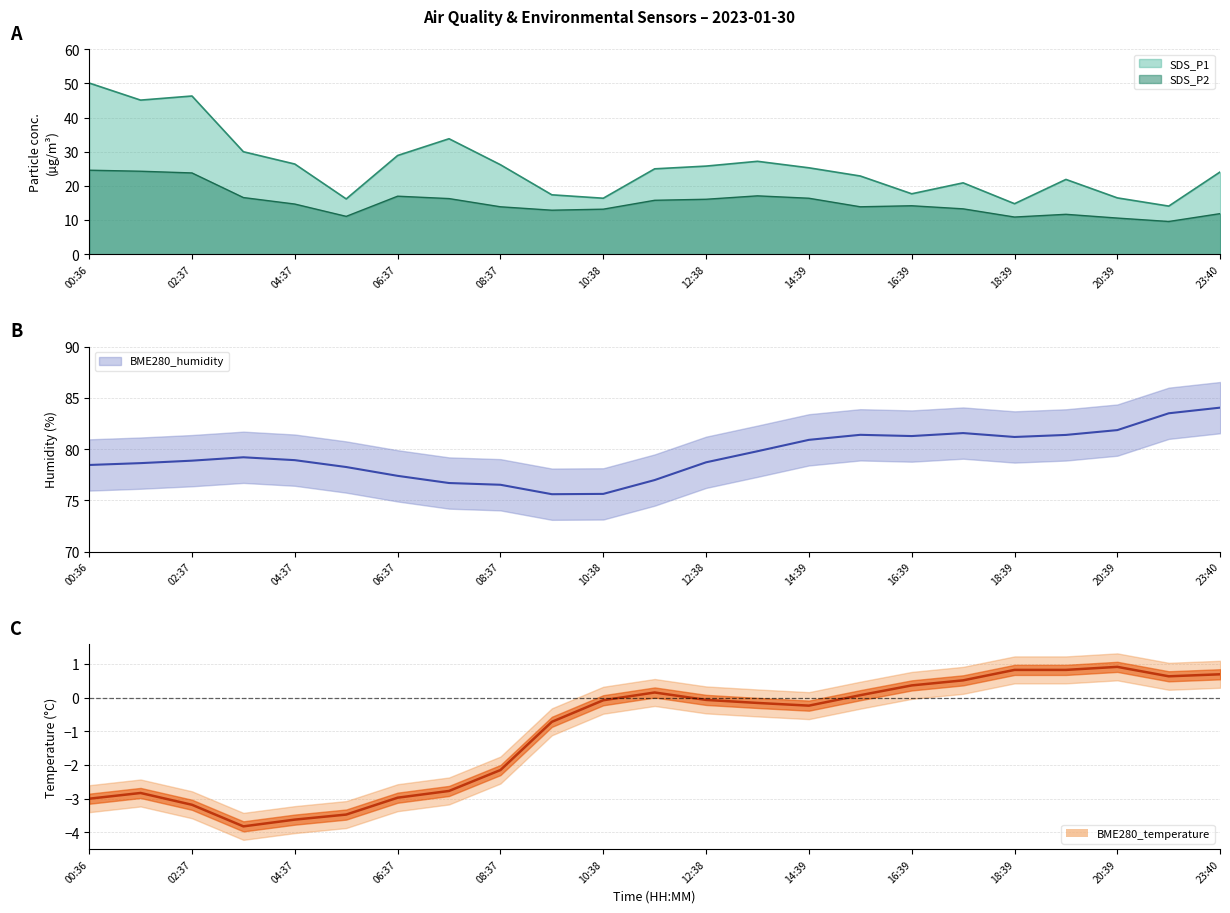

What is the sum of the BME280_humidity values at 14:39 and 01:36?

159.6